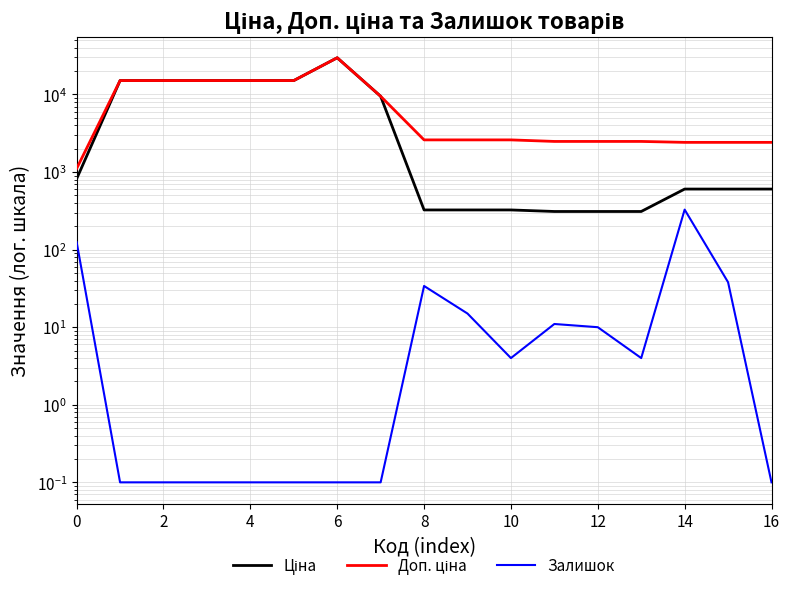

True or false: Залишок has a value of 2.3 at 11.

False